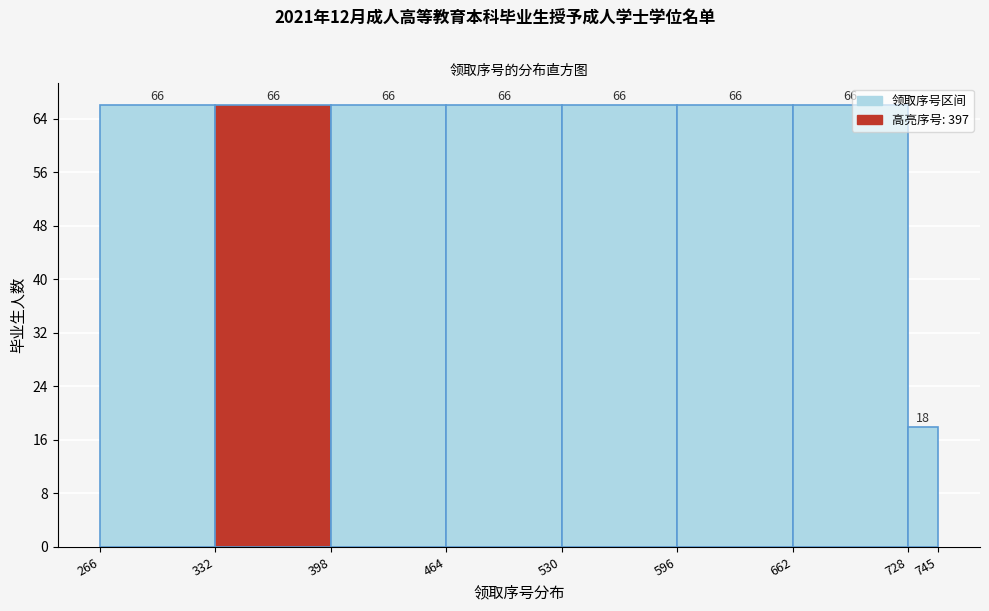

Reading left to right, transcribe this chart: for each bar, give the range it covers on the x-axis and its height.

266 to 332: 66
332 to 398: 66
398 to 464: 66
464 to 530: 66
530 to 596: 66
596 to 662: 66
662 to 728: 66
728 to 745: 18